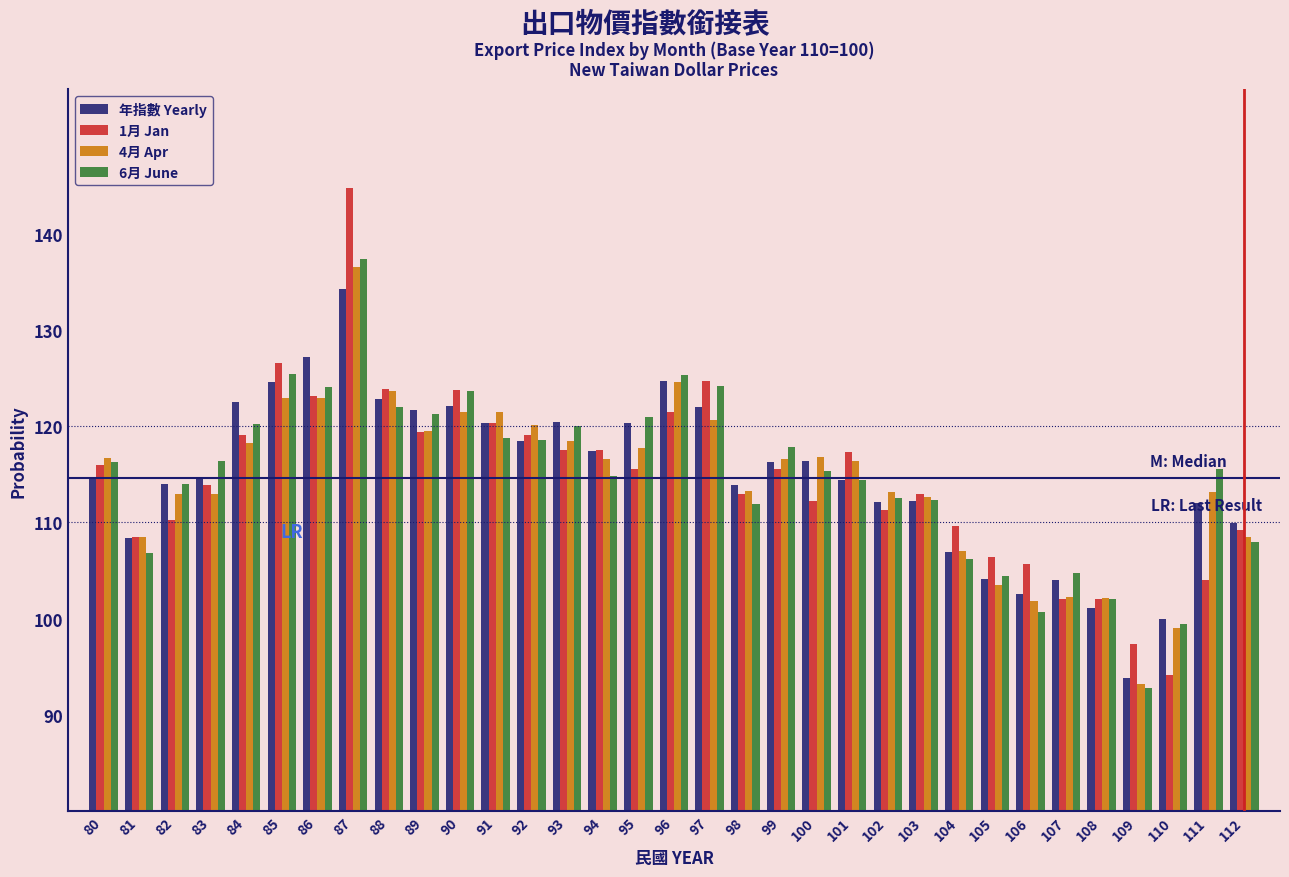

At which label does 6月 June reach its minimum?

109